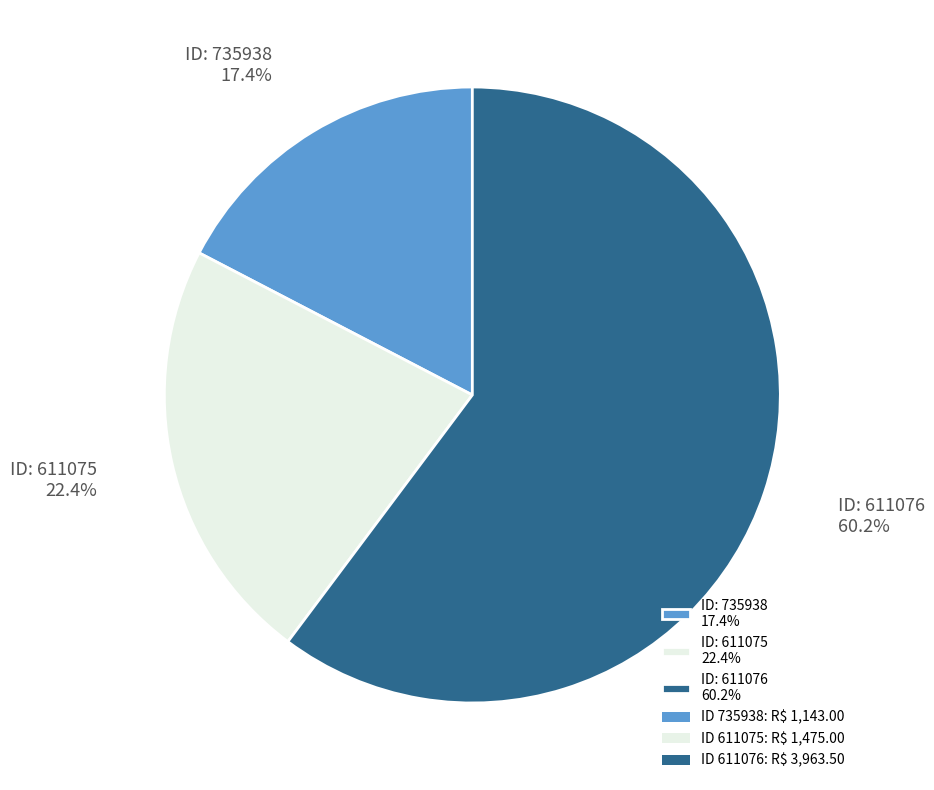

Which has a higher value, ID: 611076 60.2% or ID: 611075 22.4%?

ID: 611076 60.2%